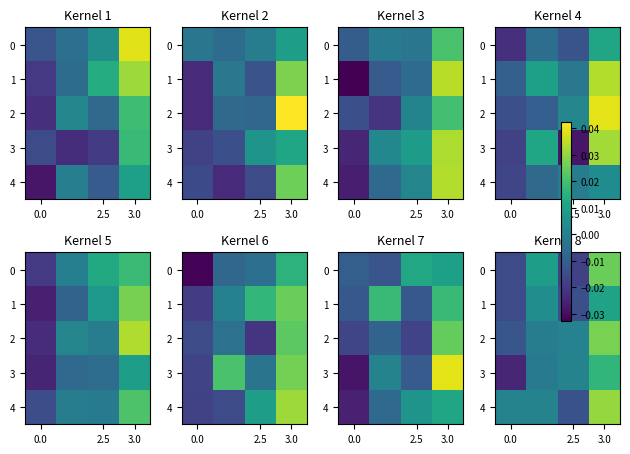

Which category has the highest value across all series?

3